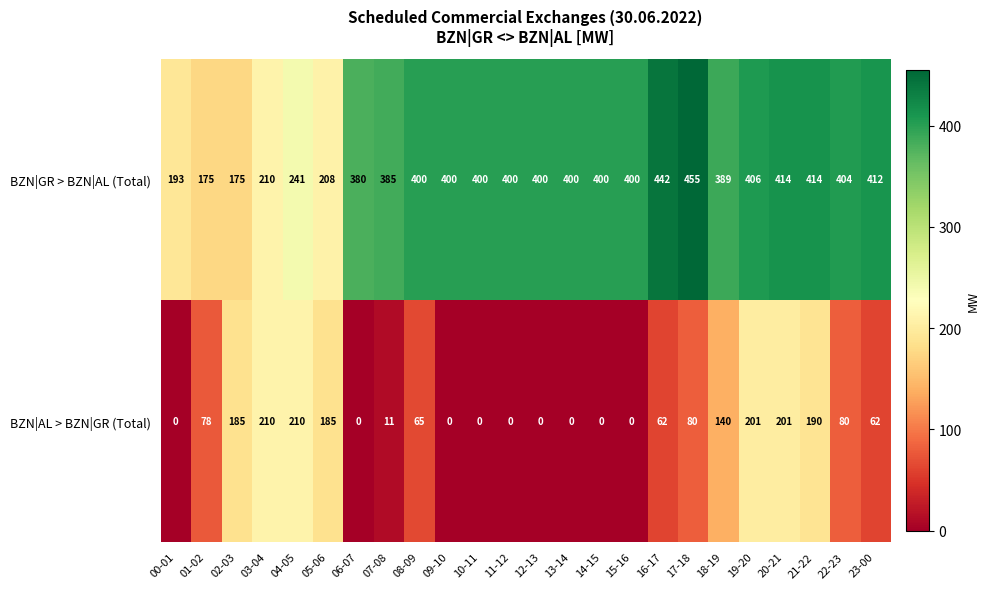

How many distinct data groups are displayed?

2